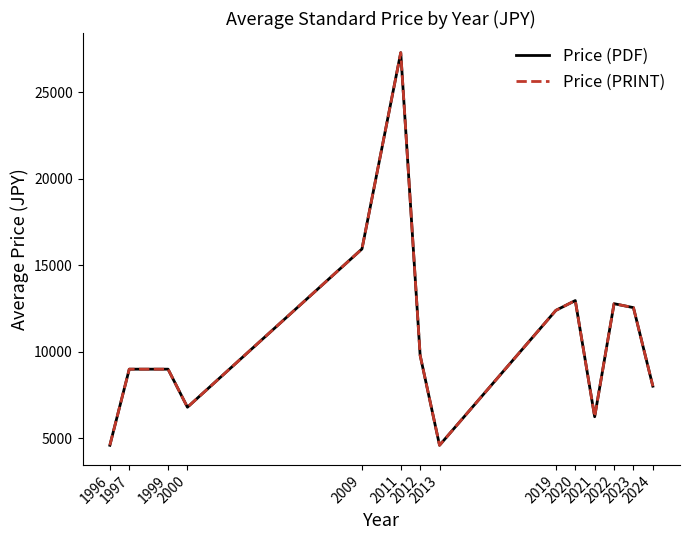

Is this an area chart (filled region under the line)?

No